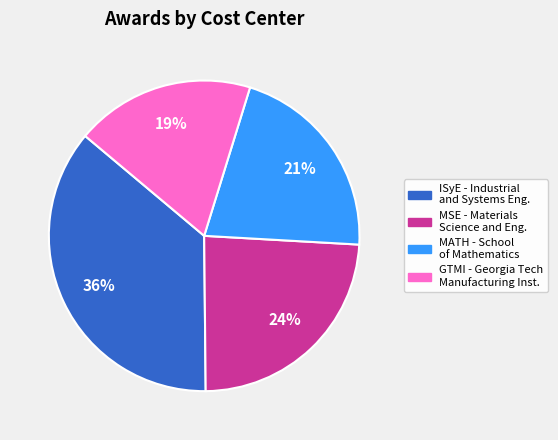

To the nearest percent, what percentage of the pie is MSE - Materials Science and Eng.?

24%